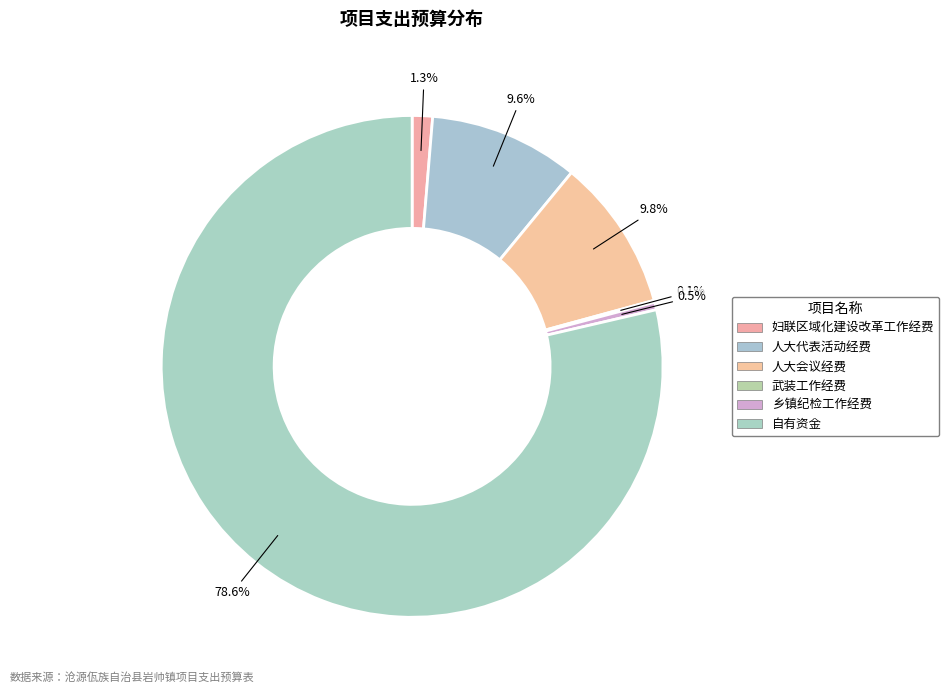

Is it true that 妇联区域化建设改革工作经费 is 11% of the pie?

False